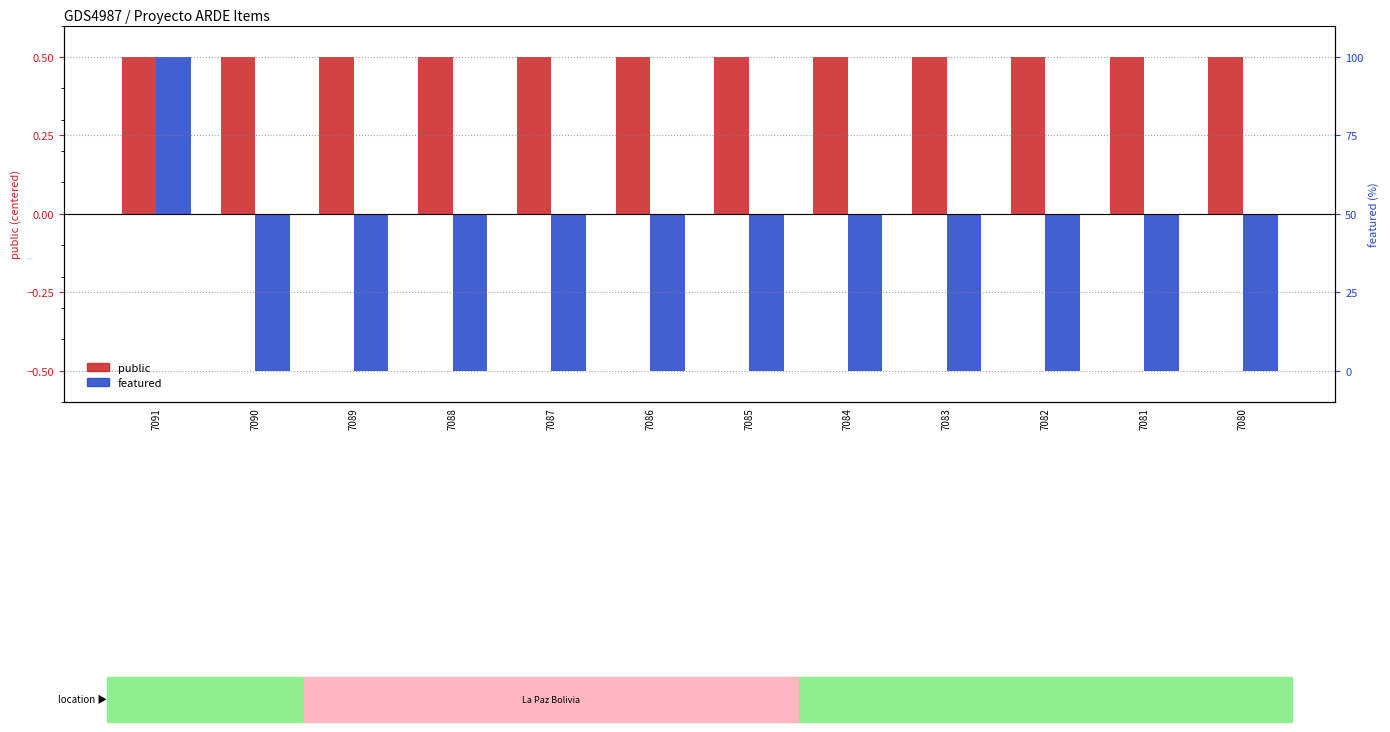

What are all the series names shown in the legend?

public, featured